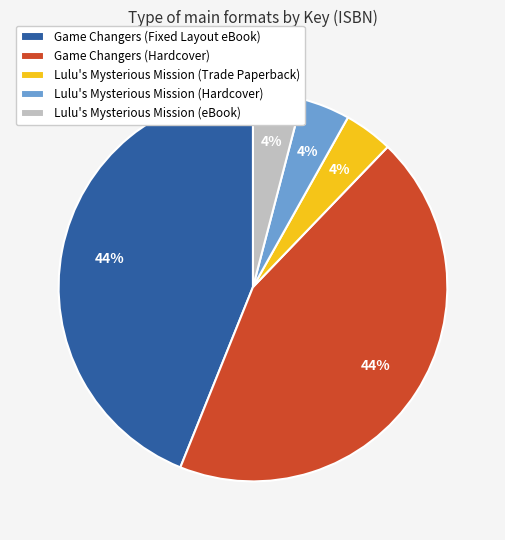

To the nearest percent, what is the difference between the Game Changers (Fixed Layout eBook) and Lulu's Mysterious Mission (Trade Paperback) slice percentages?

40%